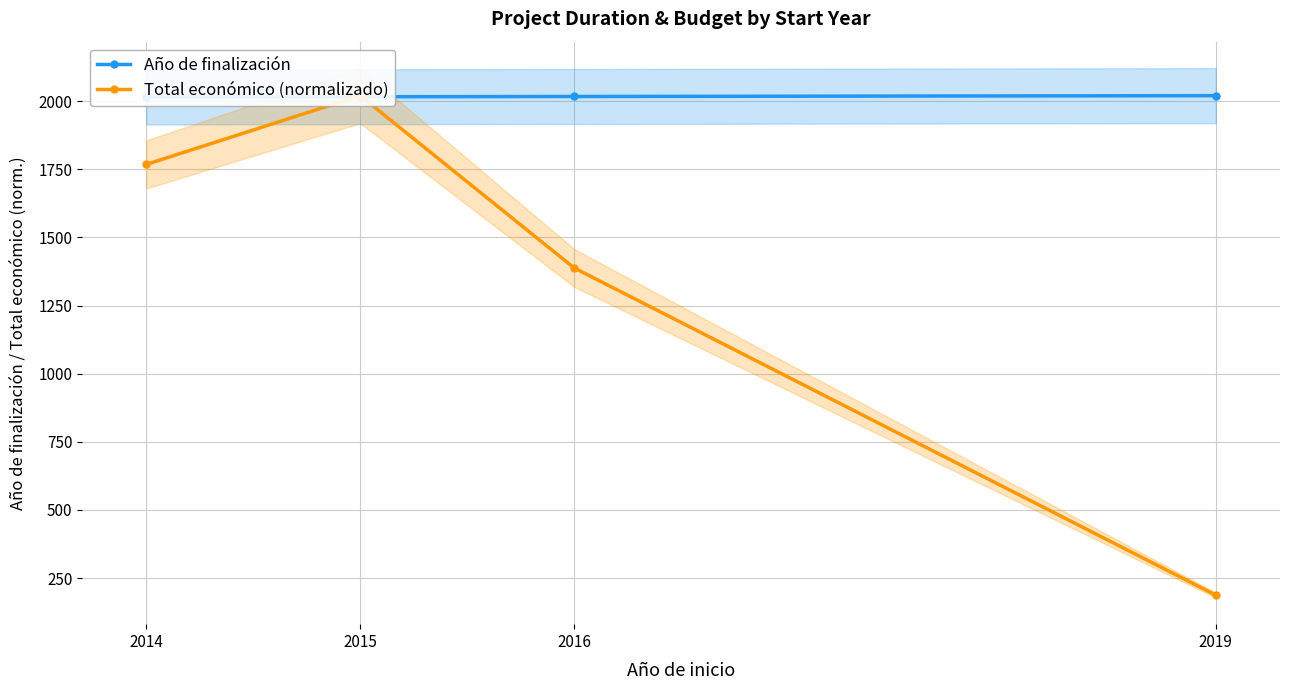

Is this an area chart (filled region under the line)?

No